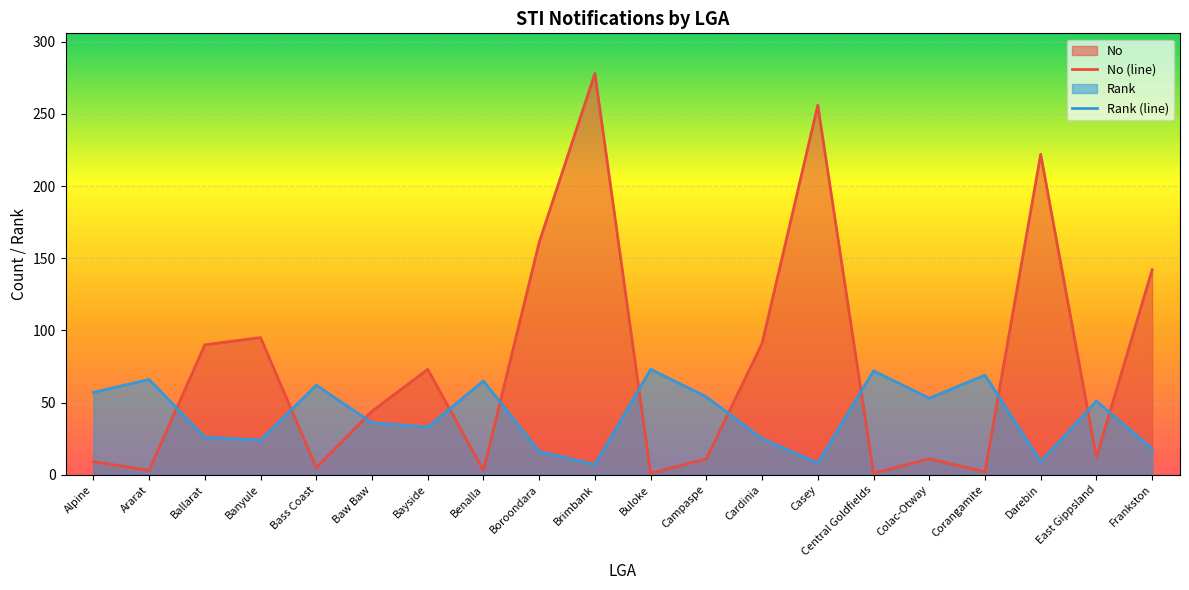

What is the maximum value for No?

278